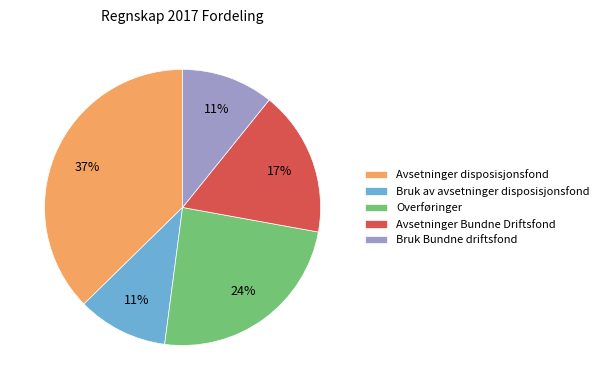

Approximately how many times larger is the value at Bruk av avsetninger disposisjonsfond compared to Avsetninger Bundne Driftsfond?

0.6